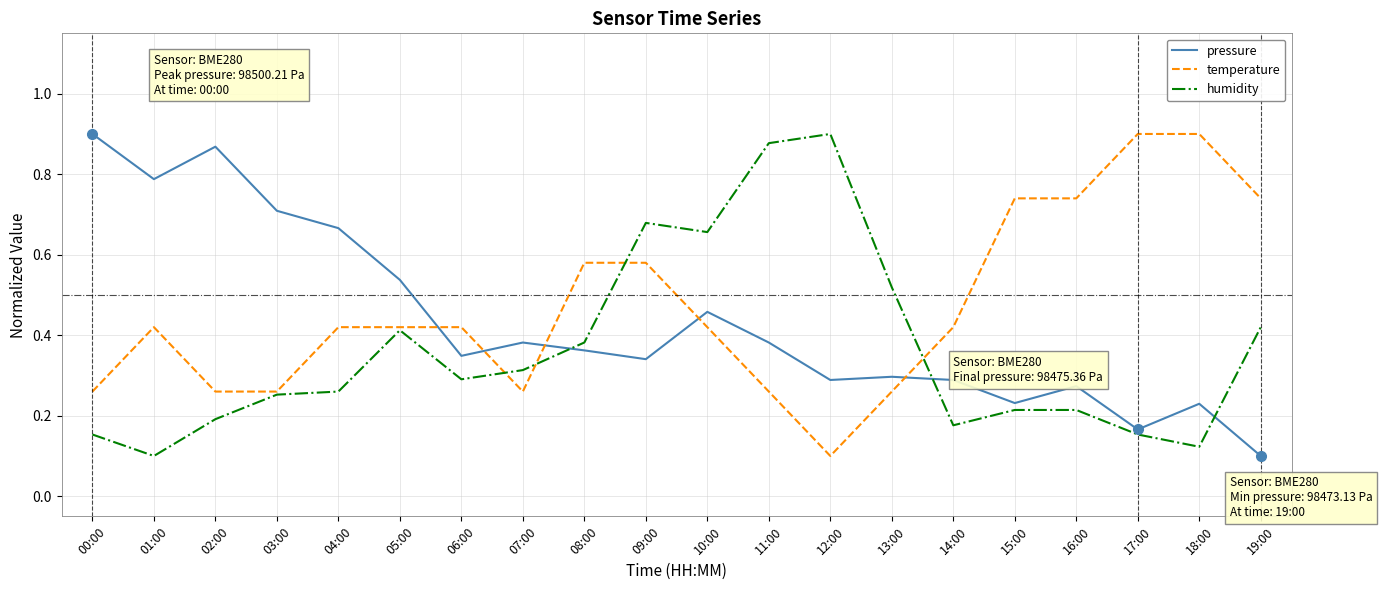

After their last crossing, which series has the higher values: humidity or pressure?

humidity